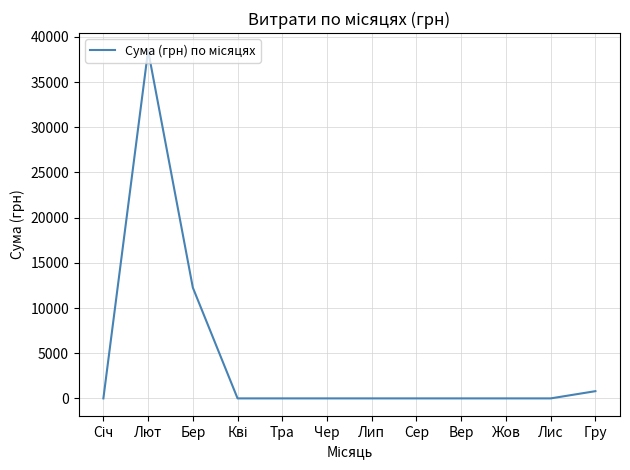

The chart shows a value of 0.0 at Вер. True or false?

True